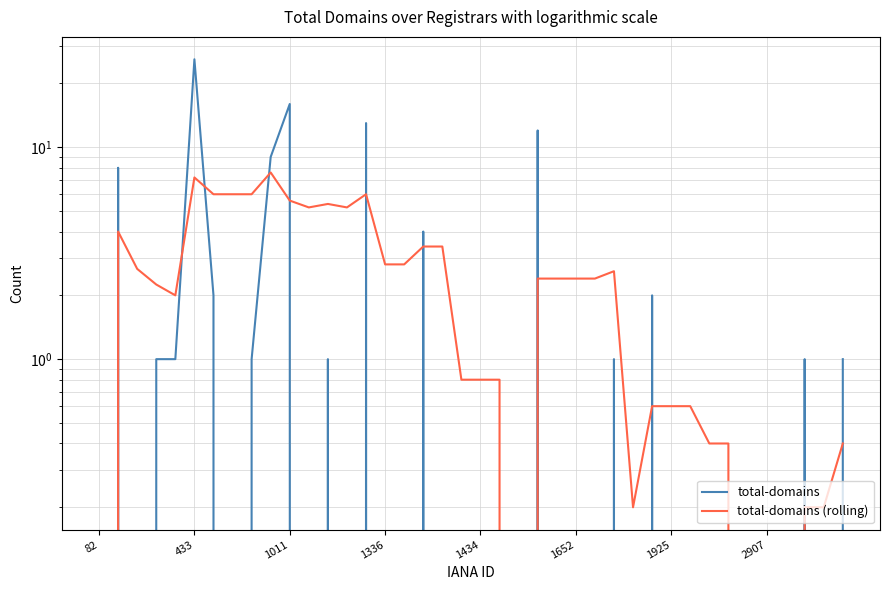

Is this an area chart (filled region under the line)?

No